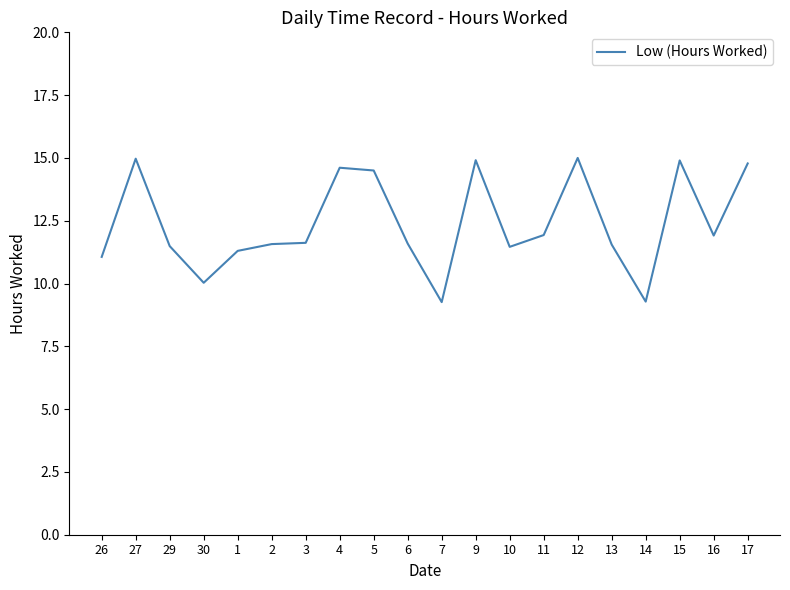

What position from the right is 16?

2